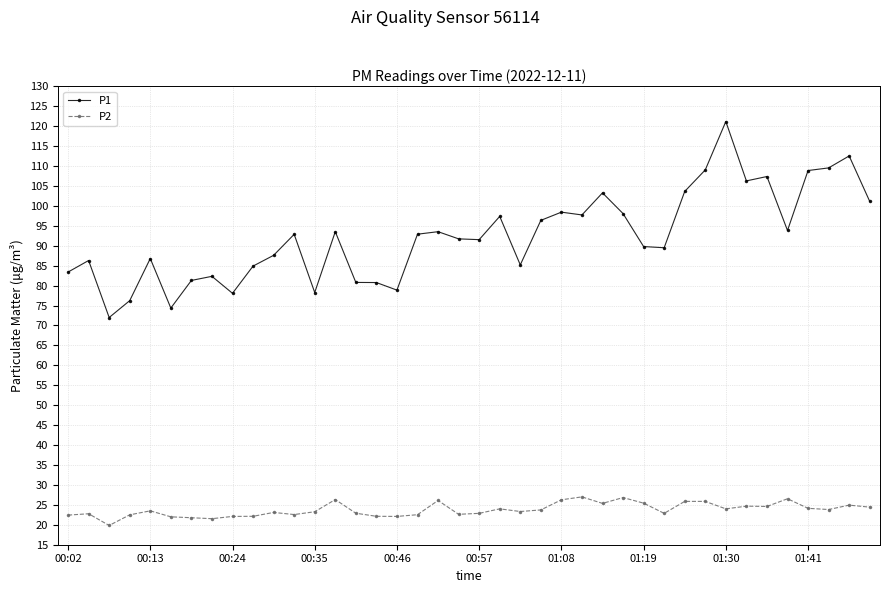

Which series has the largest total across all categories?

P1